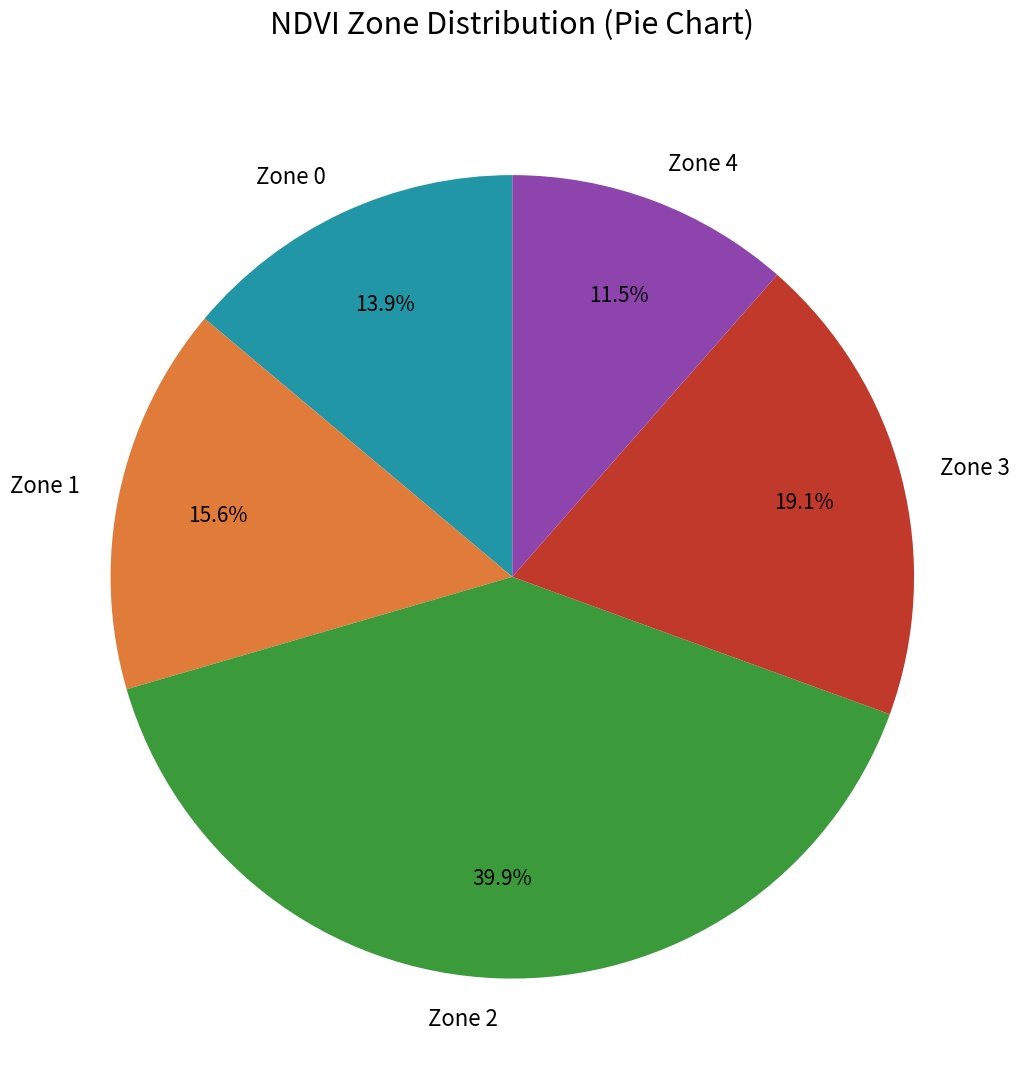

What percentage is NOT represented by Zone 4?

88.5%